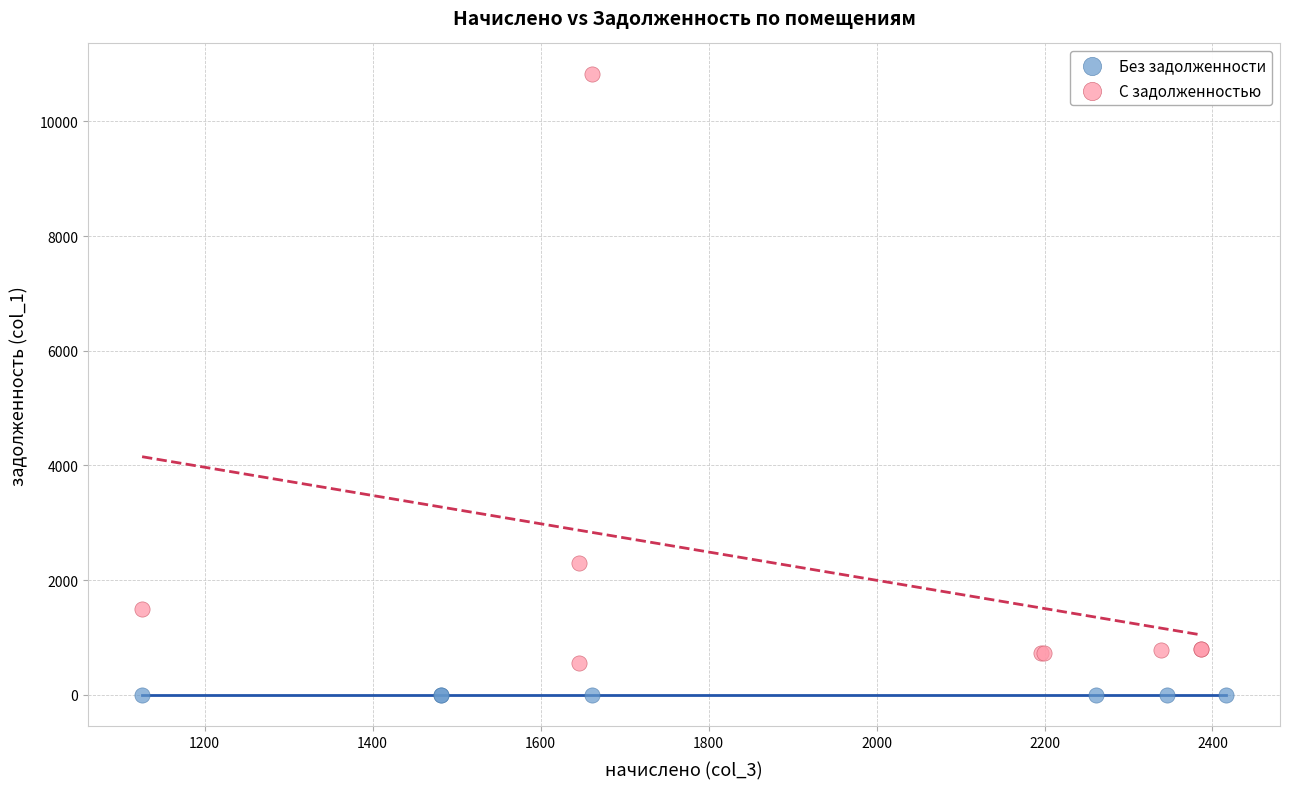

Which series reaches the minimum Y coordinate?

Без задолженности